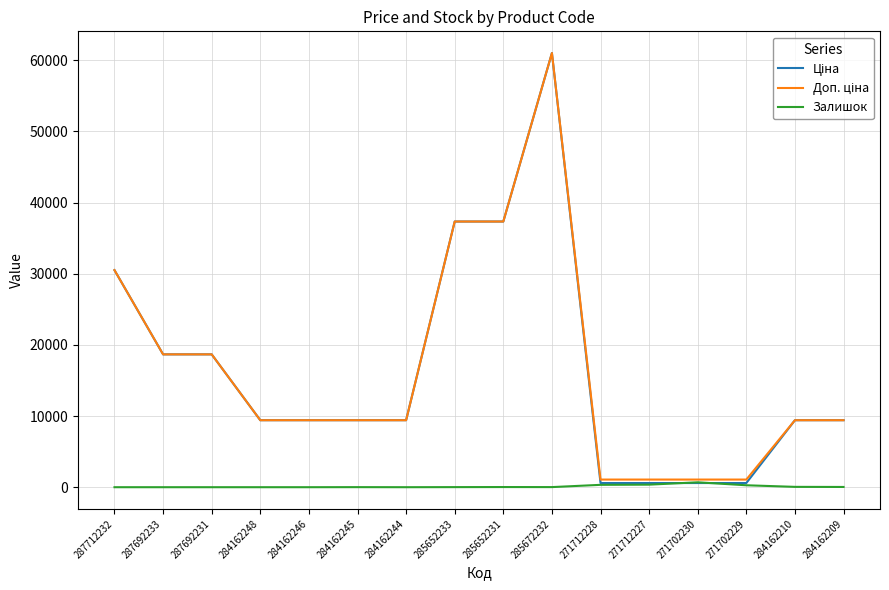

Which label corresponds to the largest value in the chart?

285672232